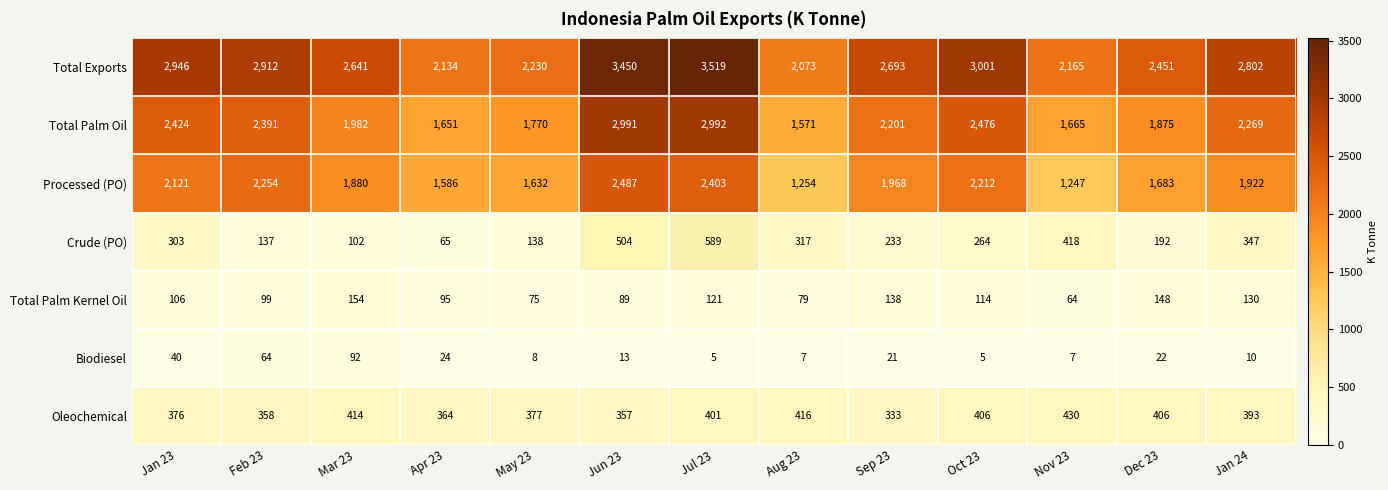

How many values in the Total Exports series are below 2693?

6